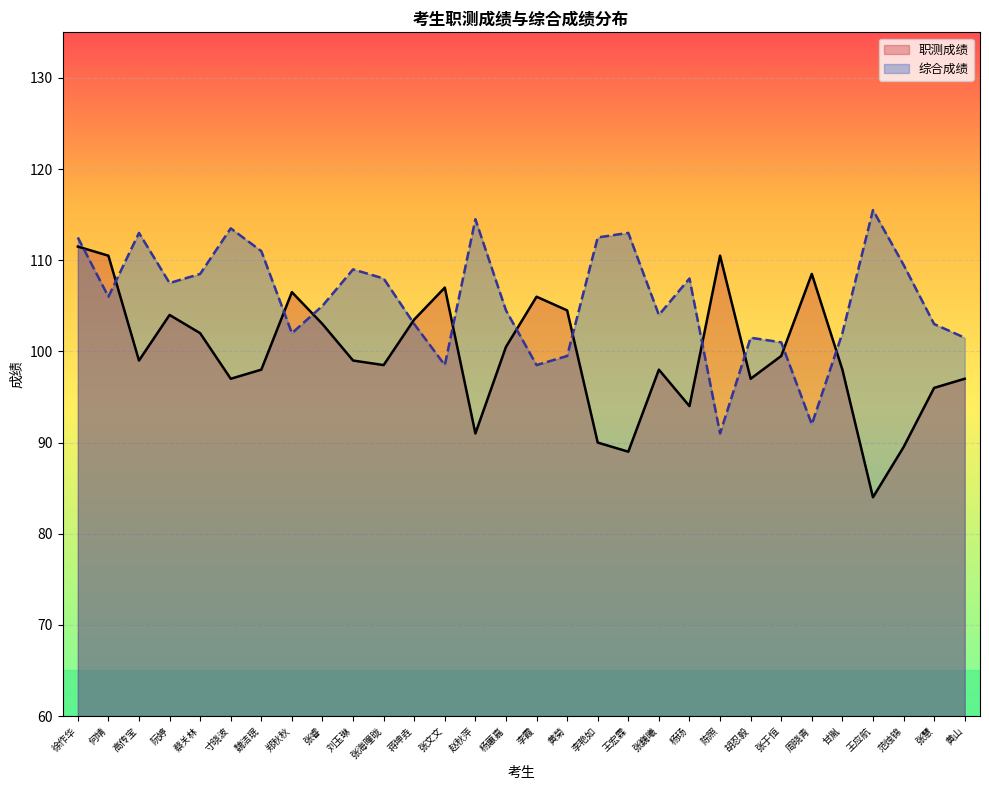

What is the difference between the highest and lowest values at 杨蕙嘉?

4.0